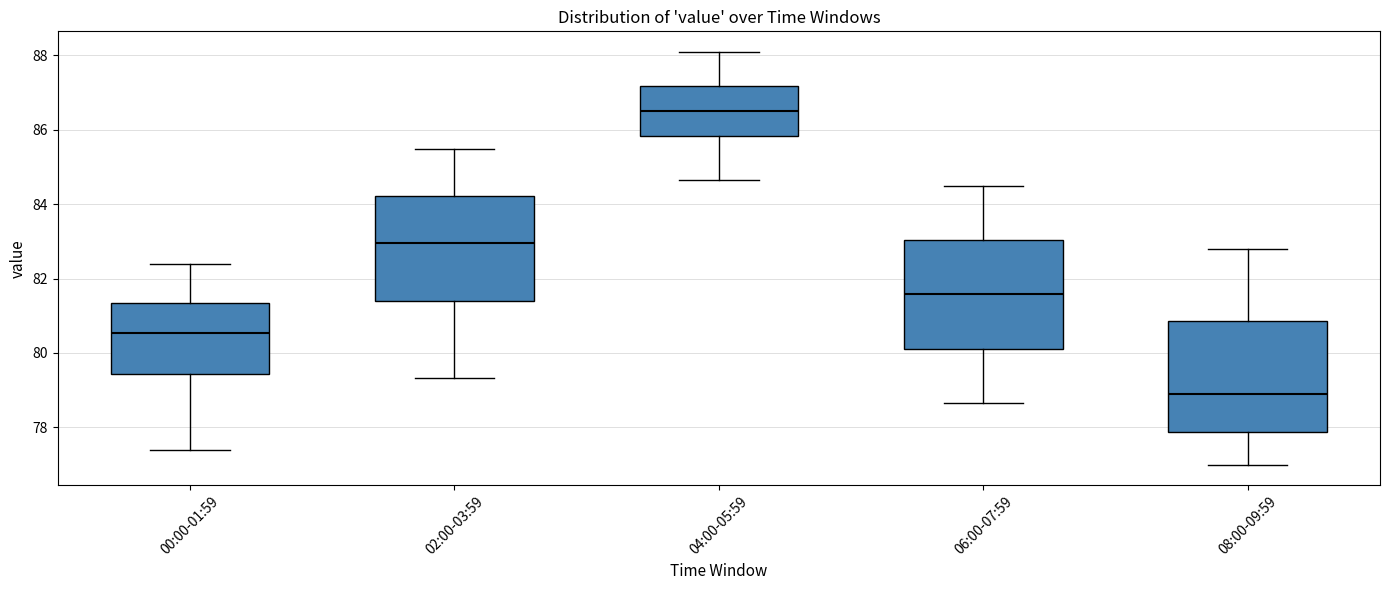

Reading left to right, transcribe this box plot: for each box, give where its median line is, the range the box spans, and where its two whiskers end, as read against the y-axis. The values are not printed on the chart, so give them approximately, as read against the axis.

00:00-01:59: median 80.6, box 79.4 to 81.4, whiskers 77.4 to 82.4
02:00-03:59: median 83.0, box 81.4 to 84.2, whiskers 79.4 to 85.4
04:00-05:59: median 86.4, box 85.8 to 87.2, whiskers 84.6 to 88.0
06:00-07:59: median 81.6, box 80.2 to 83.0, whiskers 78.6 to 84.6
08:00-09:59: median 79.0, box 77.8 to 80.8, whiskers 77.0 to 82.8